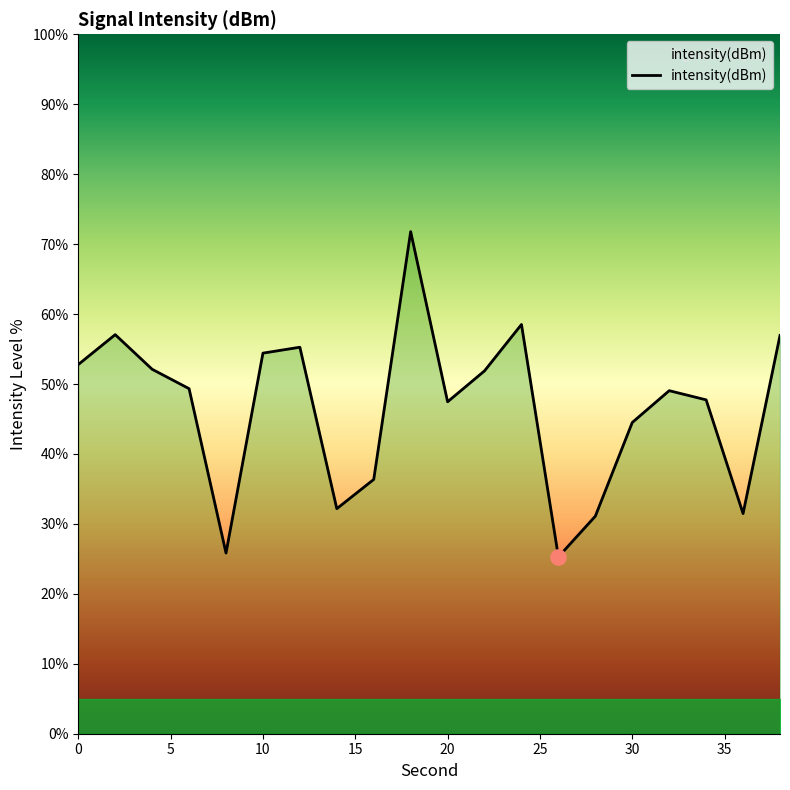

What is the minimum value shown in the chart?

25.3